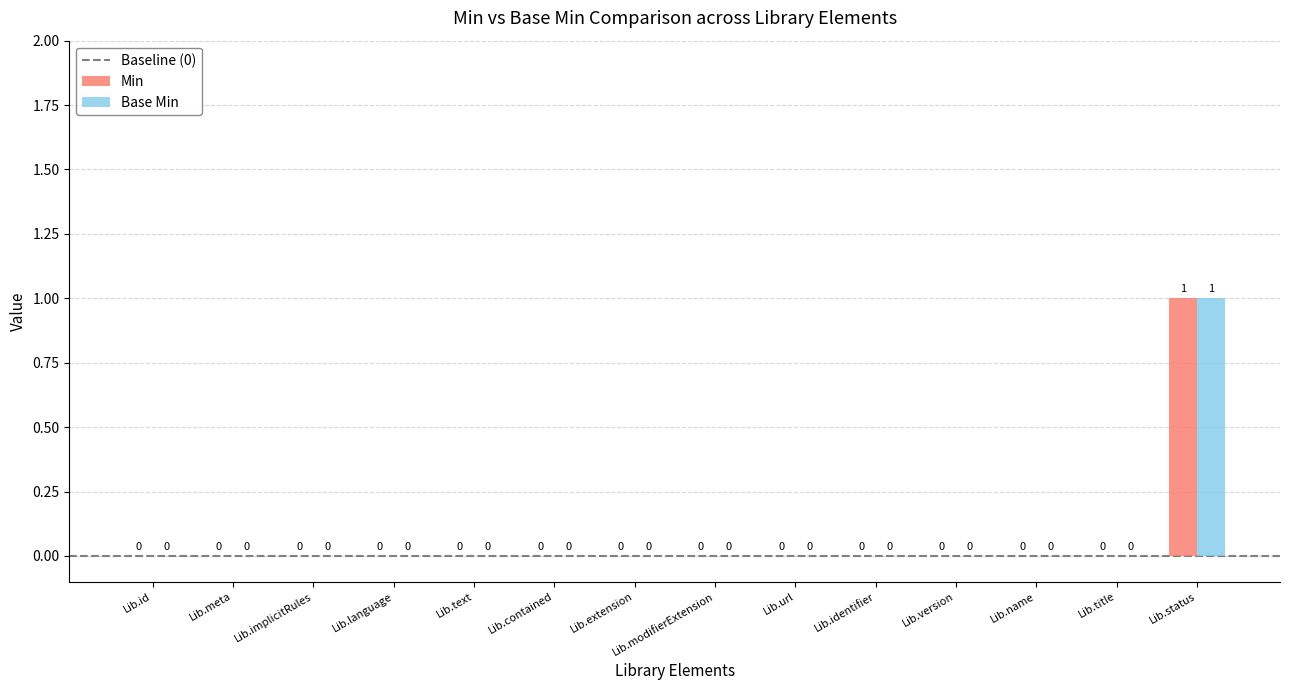

The Min series shows 0 at Lib.url. True or false?

True